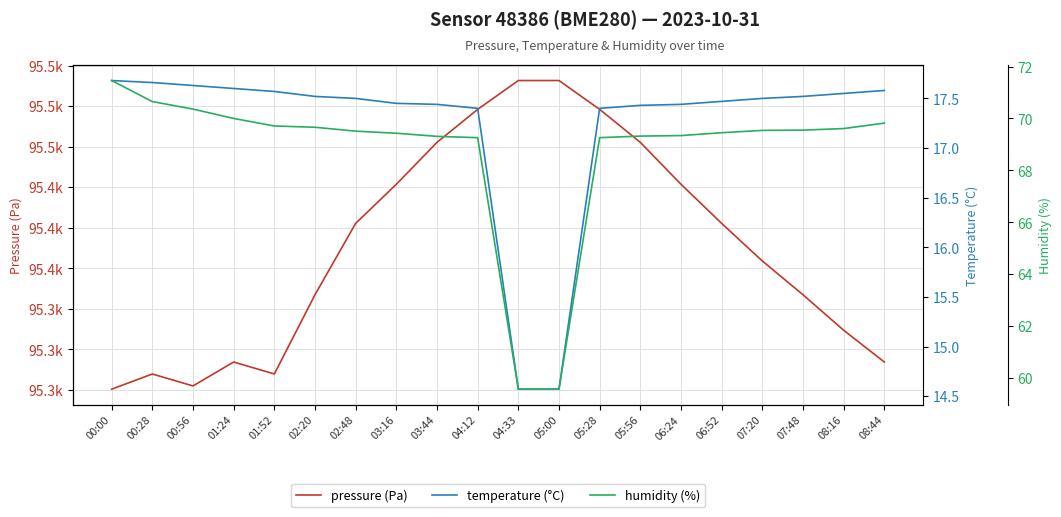

Is it true that humidity (%) equals 69.3 at 04:12?

True